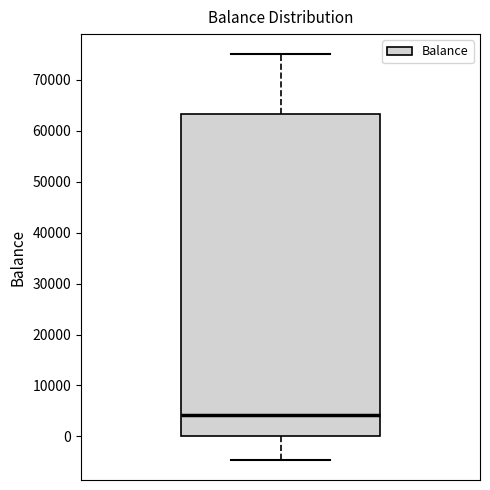

Transcribe this box plot: give where the median line is, the range the box spans, and where the two whiskers end, as read against the y-axis. The values are not printed on the chart, so give them approximately, as read against the axis.

median 4000, box 0 to 63000, whiskers -5000 to 75000